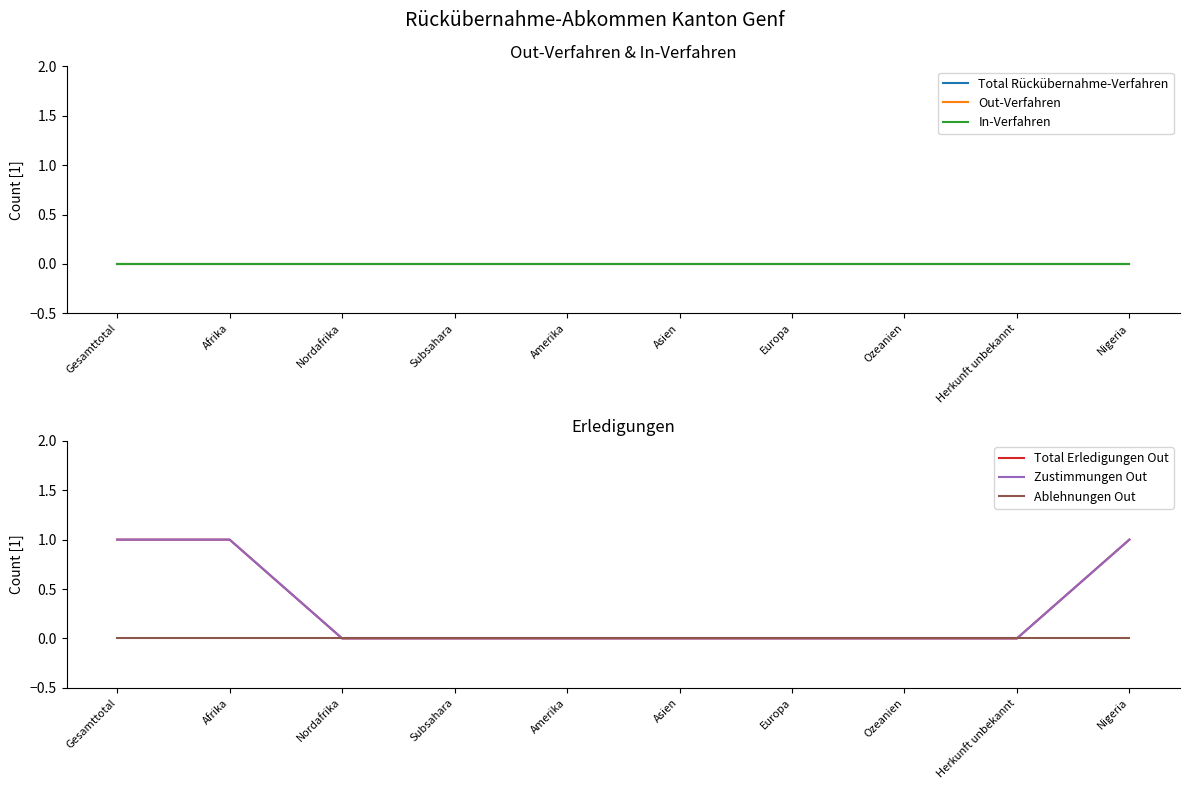

True or false: Total Rückübernahme-Verfahren and Zustimmungen Out intersect in this chart.

False